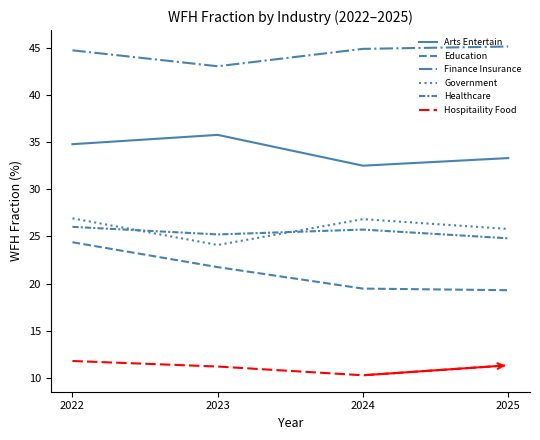

Is this an area chart (filled region under the line)?

No